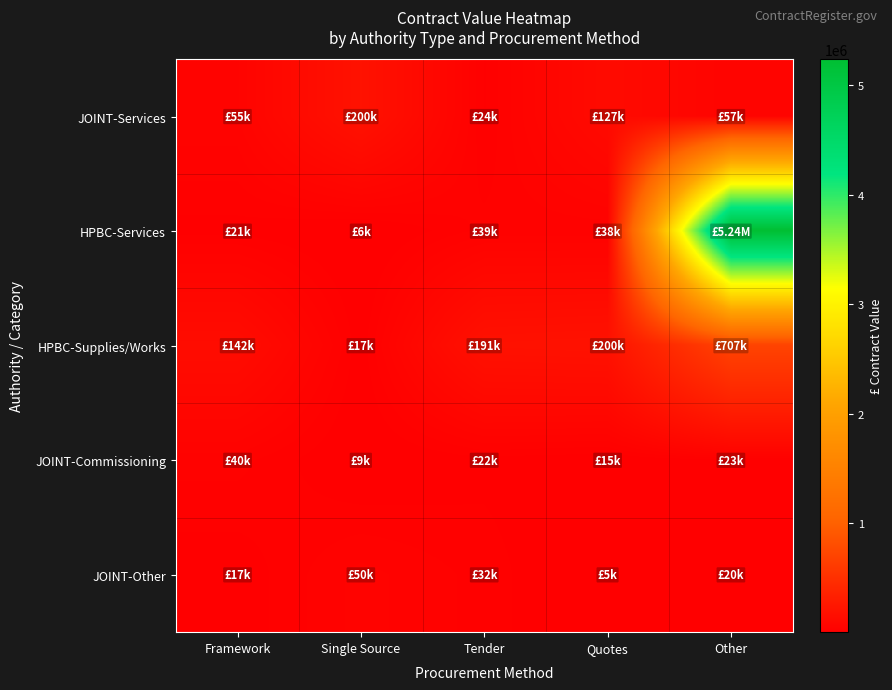

Reading left to right, list all the values displayed in this chart.

JOINT-Services: Framework=54754	Single Source=200000	Tender=24168	Quotes=126774	Other=56748
HPBC-Services: Framework=21000	Single Source=6250	Tender=39000	Quotes=38000	Other=5236413
HPBC-Supplies/Works: Framework=142059	Single Source=17210	Tender=191422	Quotes=200339	Other=706600
JOINT-Commissioning: Framework=39950	Single Source=9444	Tender=21500	Quotes=14595	Other=23400
JOINT-Other: Framework=16800	Single Source=50000	Tender=31500	Quotes=4950	Other=20000